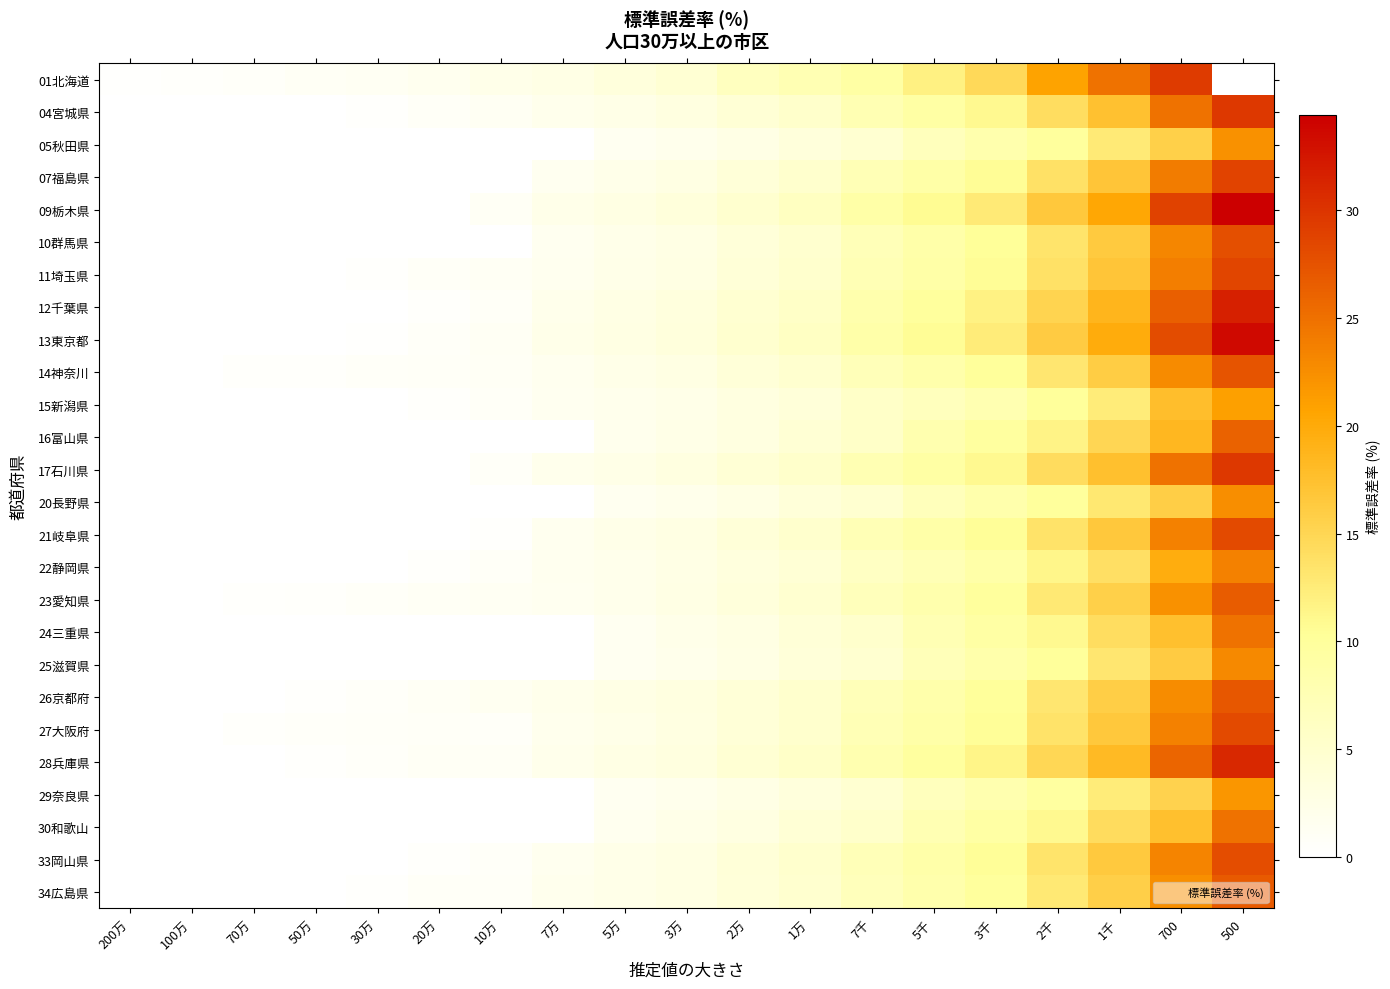

Read the 20長野県 value at 2千.

10.0